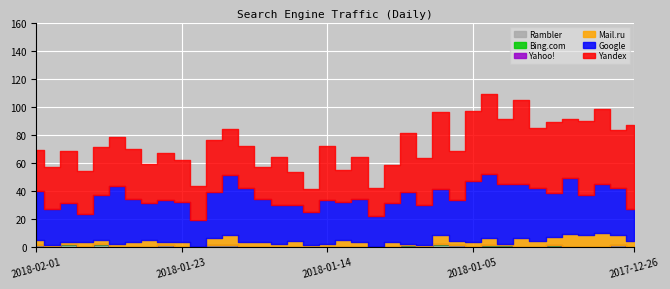

Is it true that Google equals 46 at 2018-01-01?

True